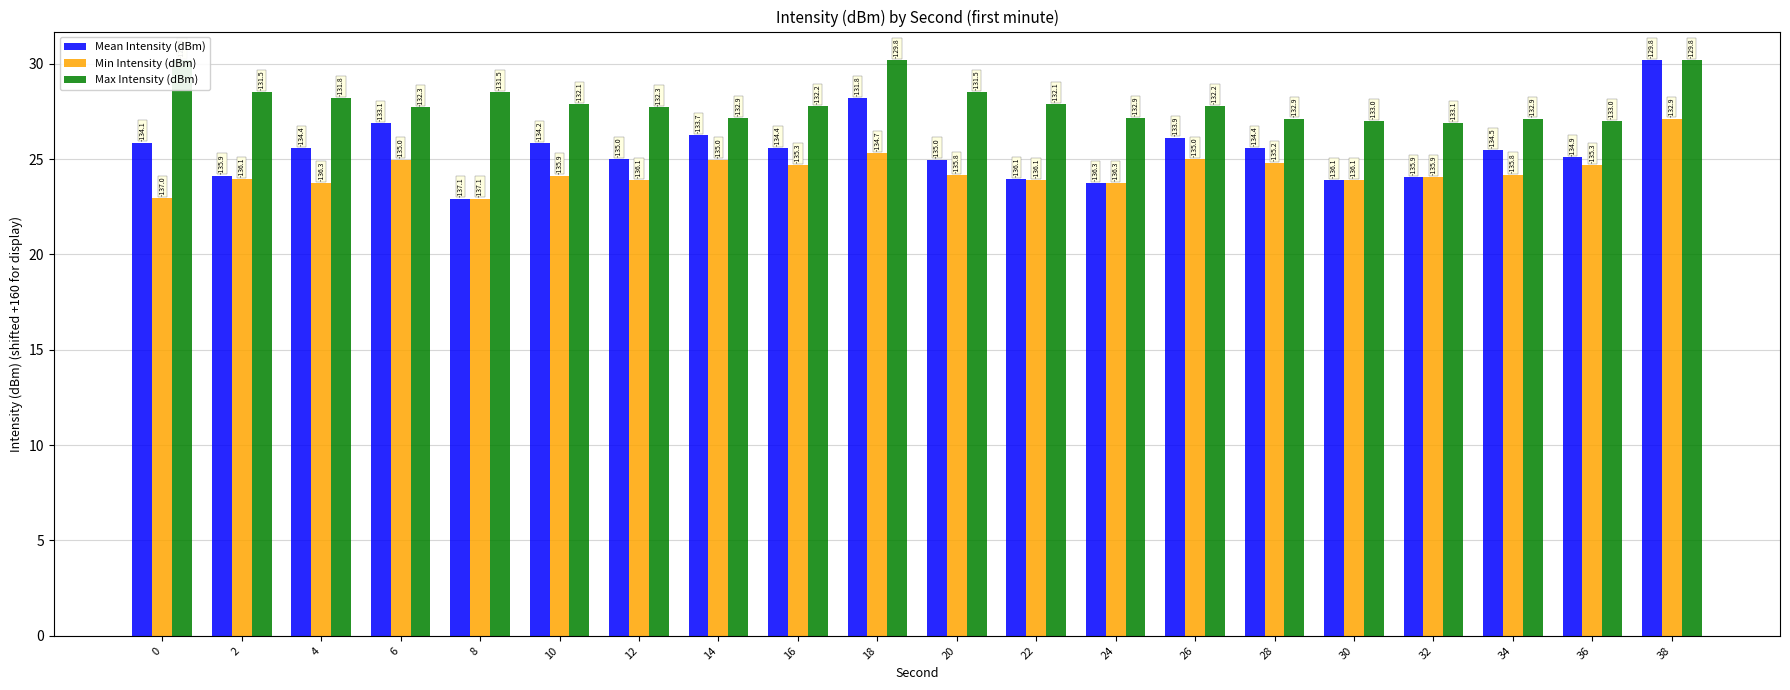

How many data points in Mean Intensity (dBm) are less than 25?

8